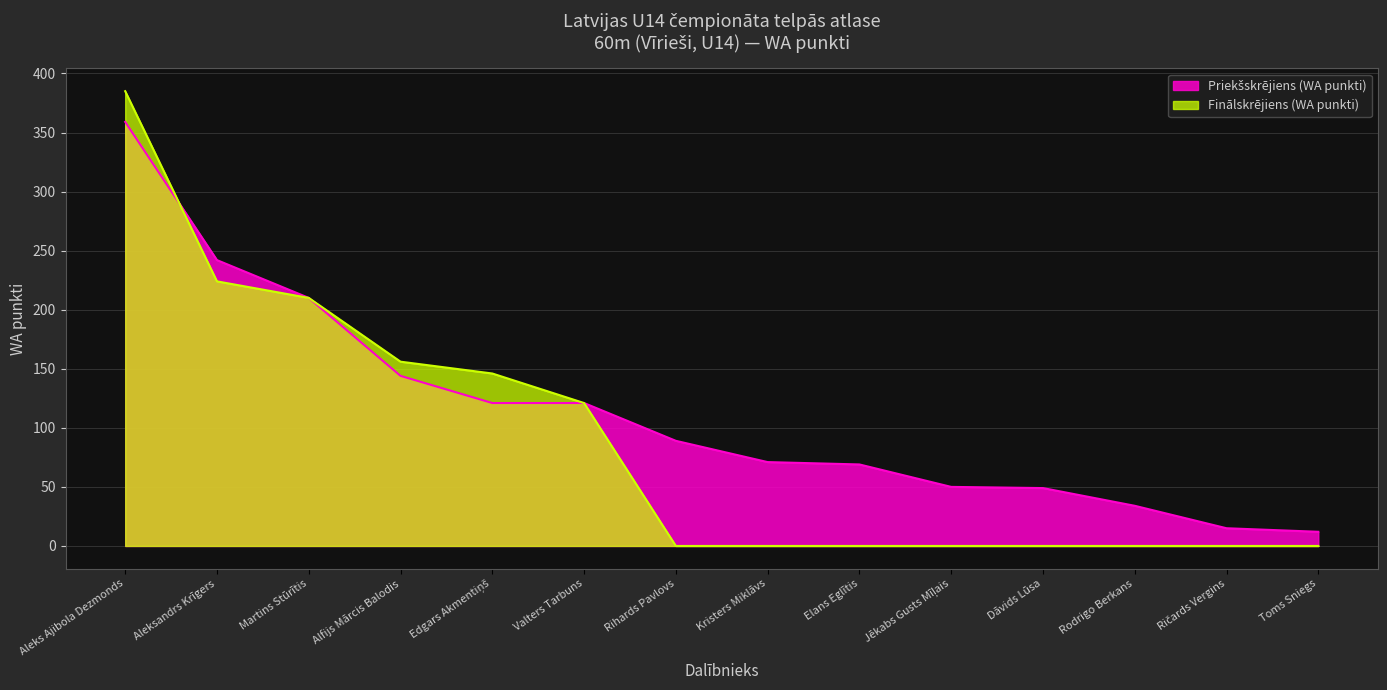

List the labels in order of Priekšskrējiens (WA punkti) value, smallest first.

Toms Sniegs, Ričards Vergins, Rodrigo Berkans, Dāvids Lūsa, Jēkabs Gusts Mīļais, Elans Eglītis, Kristers Miklāvs, Rihards Pavlovs, Edgars Akmentiņš, Valters Tarbuns, Alfijs Mārcis Balodis, Martins Stūrītis, Aleksandrs Krīgers, Aleks Ajibola Dezmonds